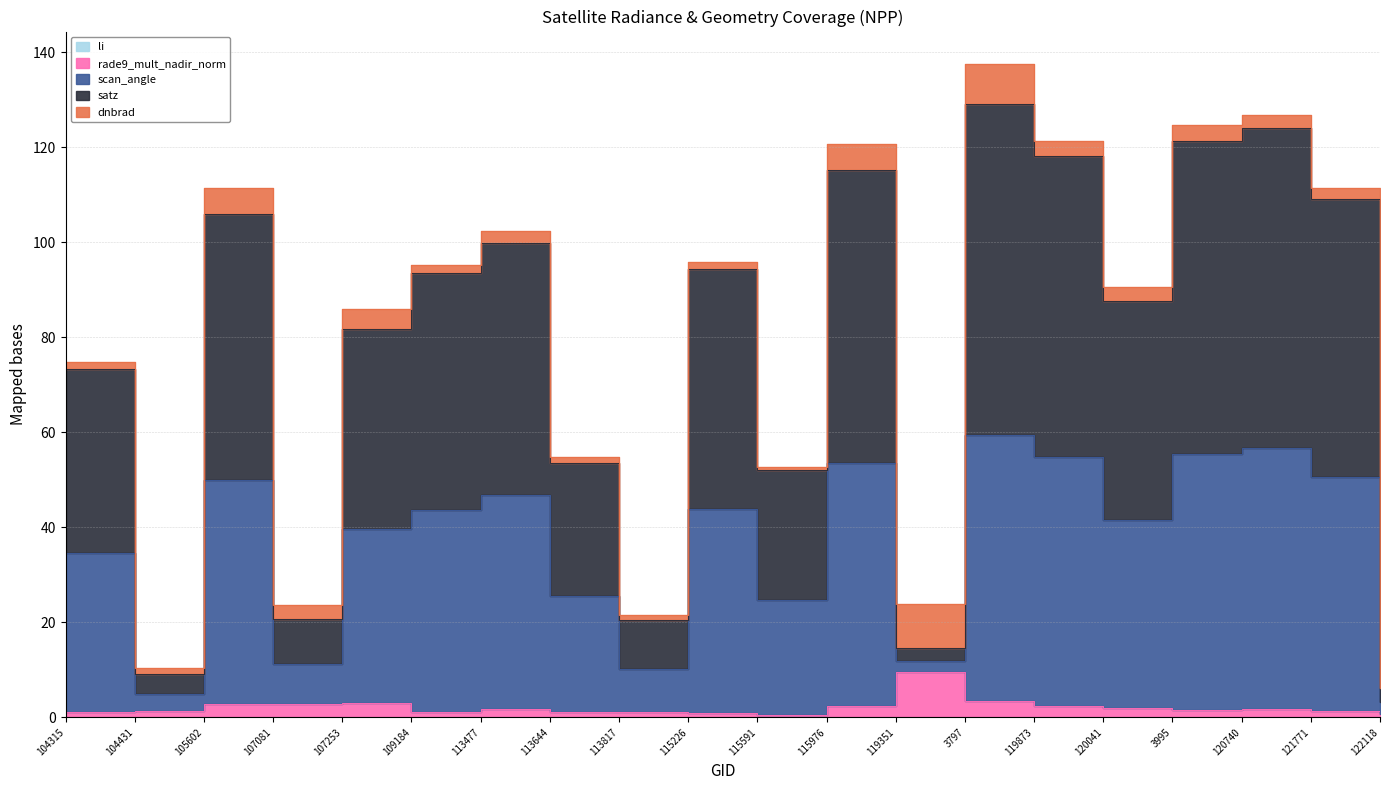

At which label does li reach its peak?

119351